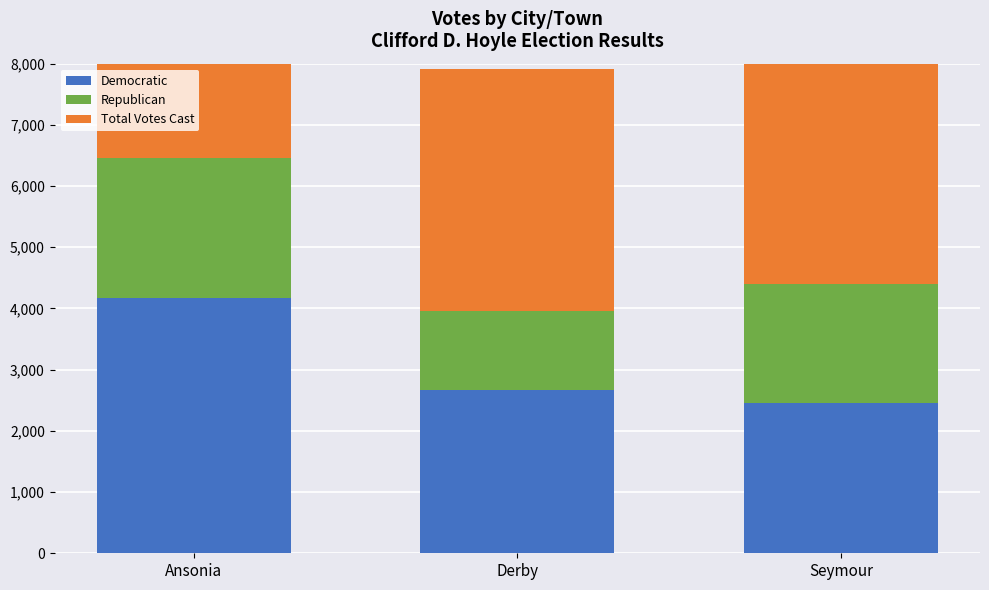

What is the value of the Democratic bar at the 2nd from the left?

2661